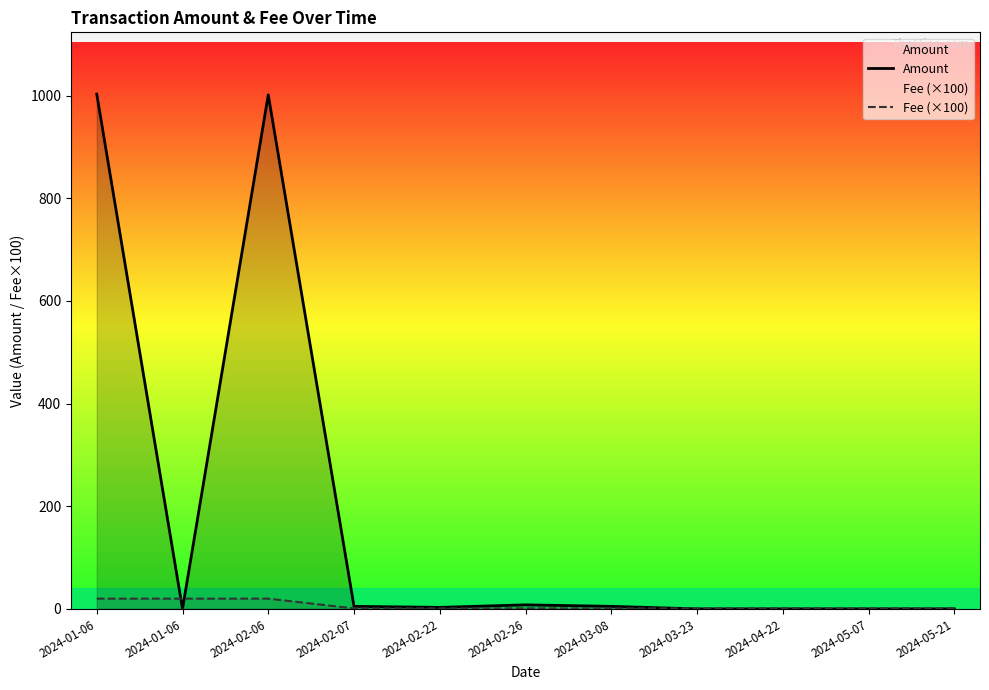

What is the maximum value shown in the chart?

1003.0